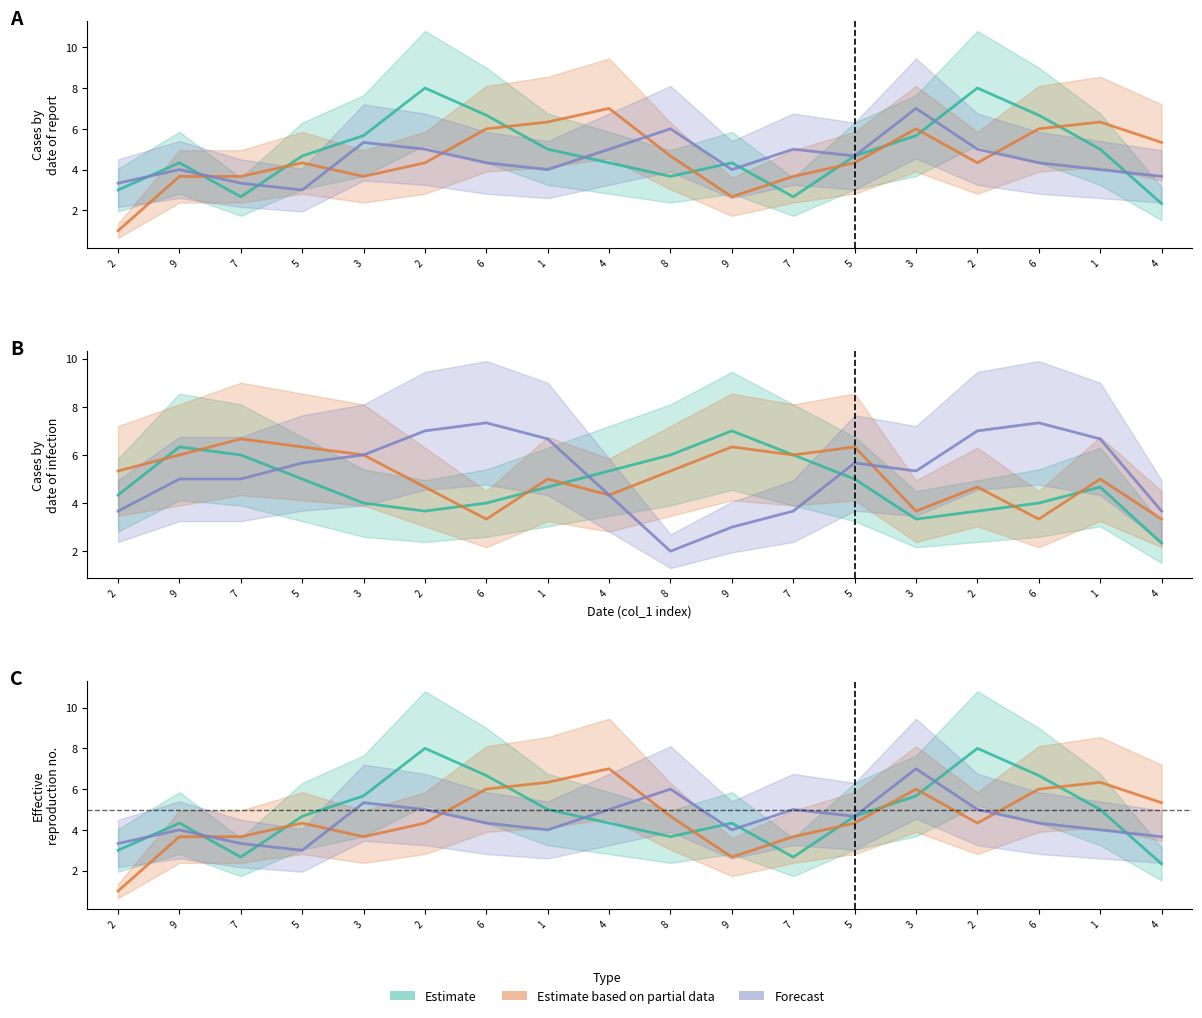

What is the spread (max minus min) of values at 2?

2.3